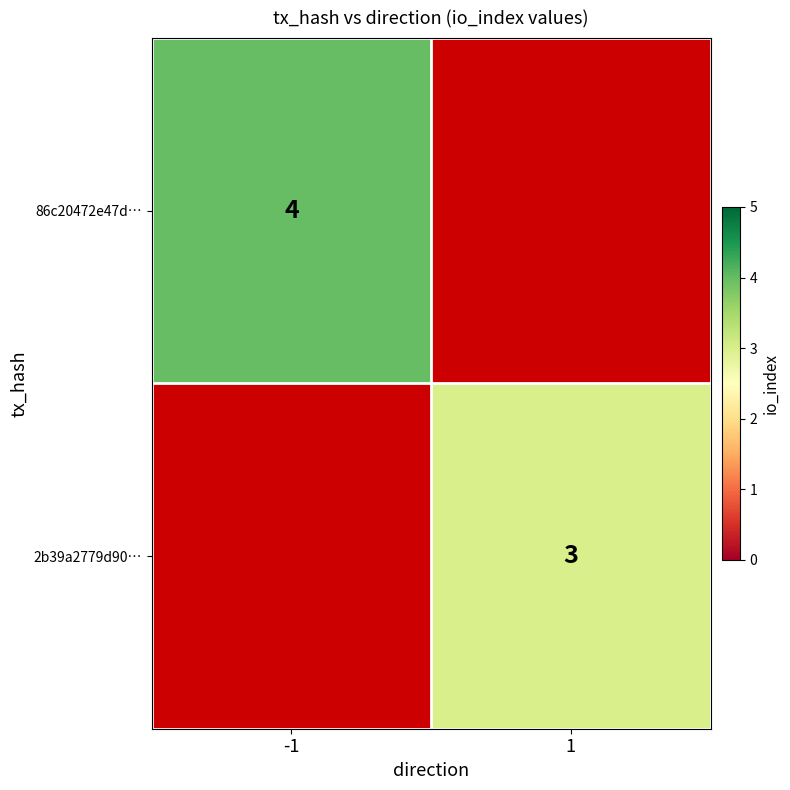

Rank the categories by 86c20472e47d… value from lowest to highest.

-1, 1